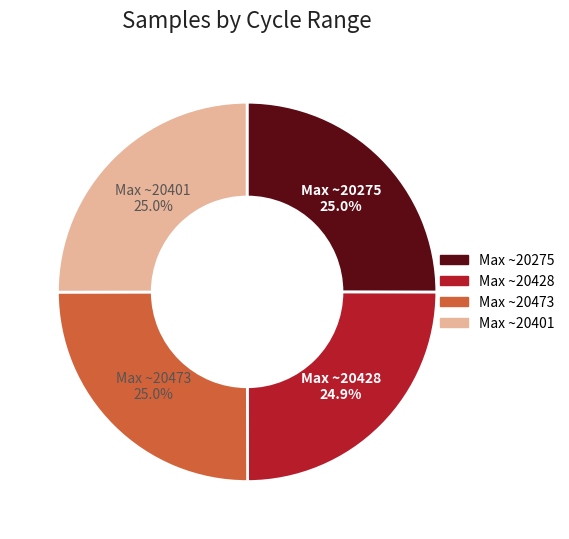

How many segments does this pie chart have?

4